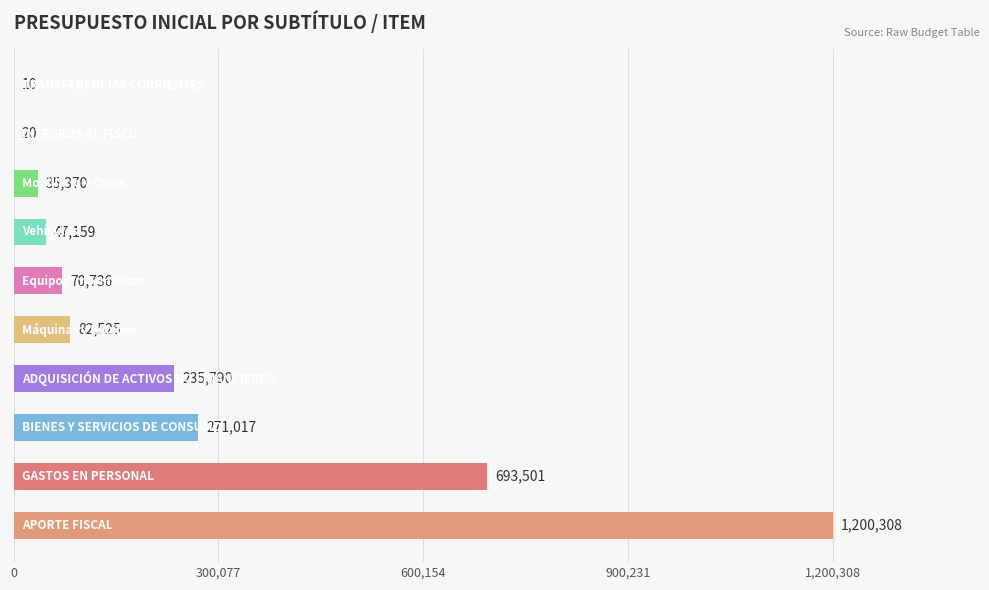

What is the sum of all values?

2636436